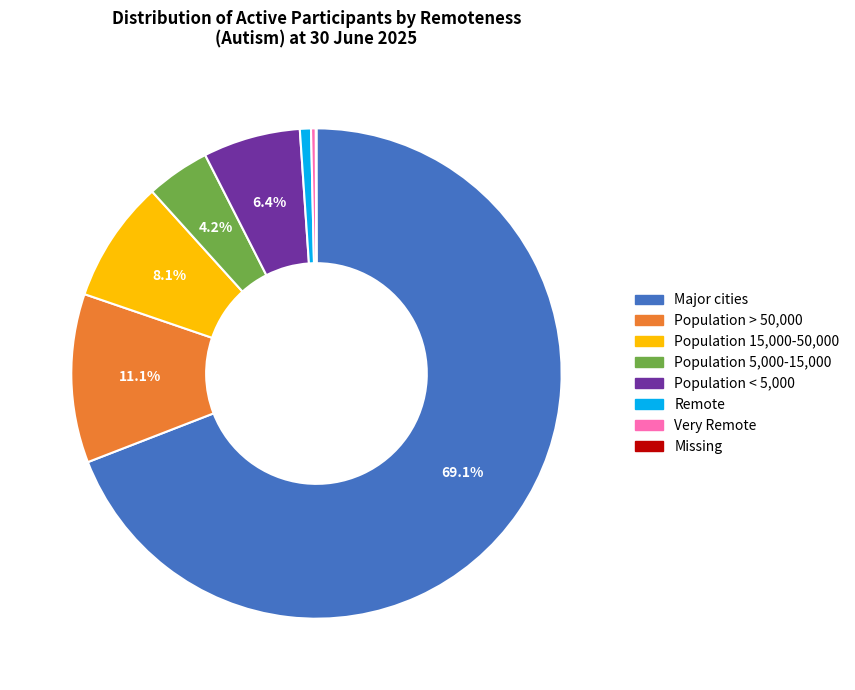

Is there a majority slice in this chart?

Yes